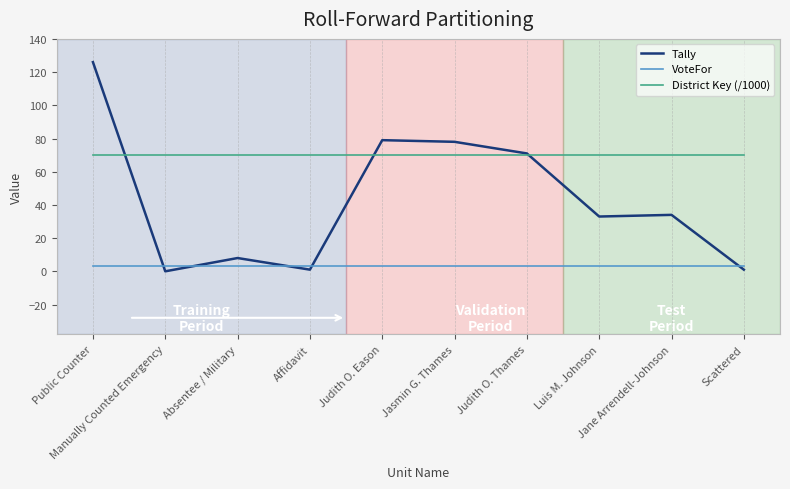

Reading left to right, transcribe all the data shown in this chart.

Tally: 126.0	0.0	8.0	1.0	79.0	78.0	71.0	33.0	34.0	1.0
VoteFor: 3.0	3.0	3.0	3.0	3.0	3.0	3.0	3.0	3.0	3.0
District Key (/1000): 70.0	70.0	70.0	70.0	70.0	70.0	70.0	70.0	70.0	70.0